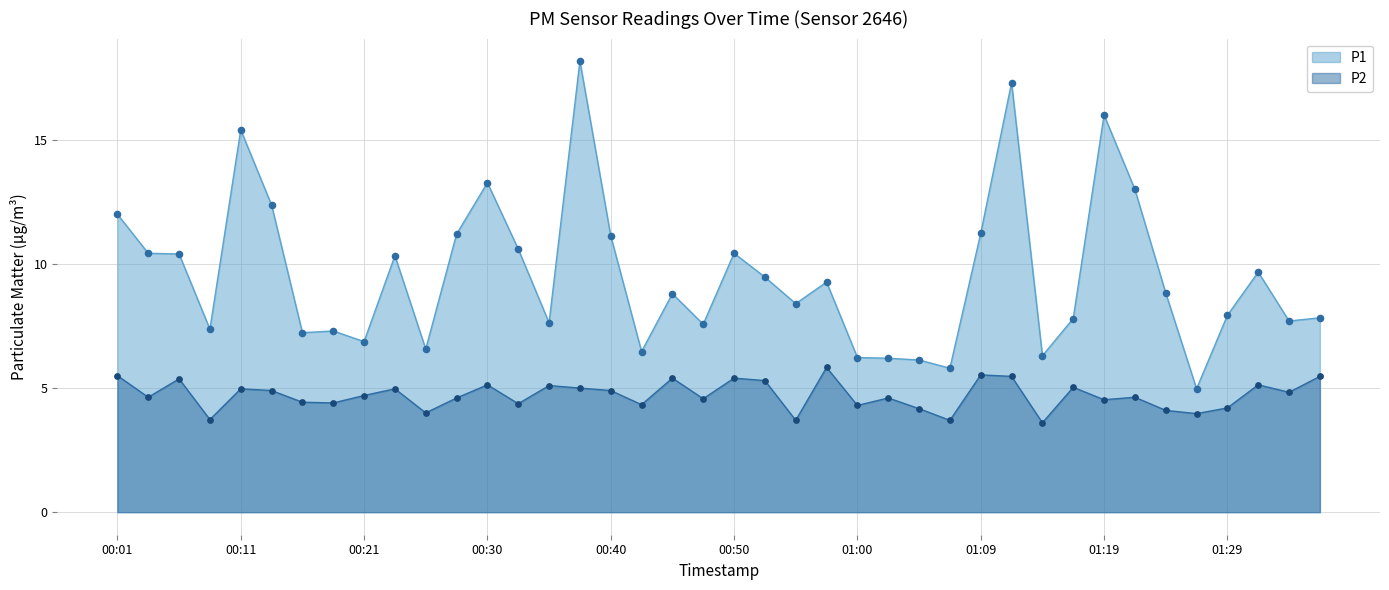

At how many categories does at least one series exceed 12?

7